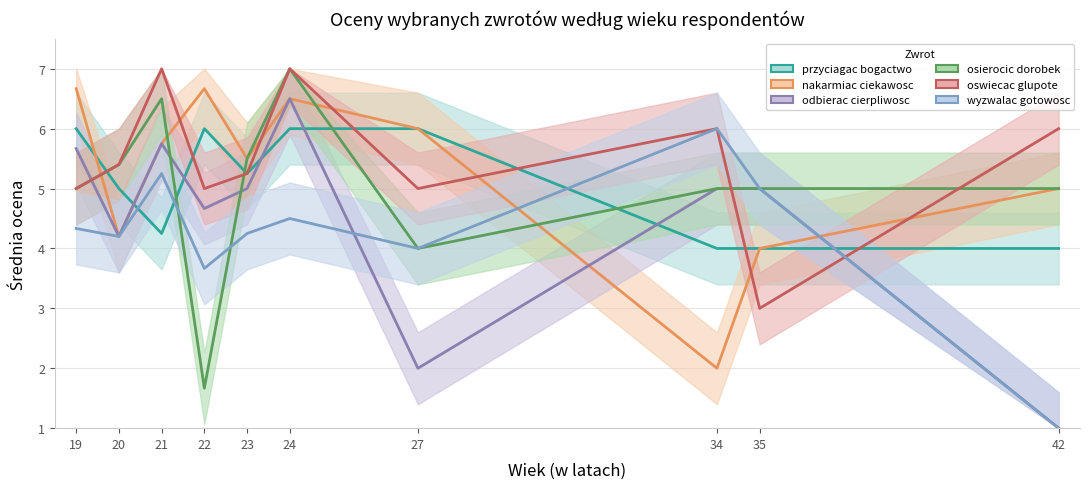

True or false: przyciagac bogactwo and nakarmiac ciekawosc cross at least once.

True